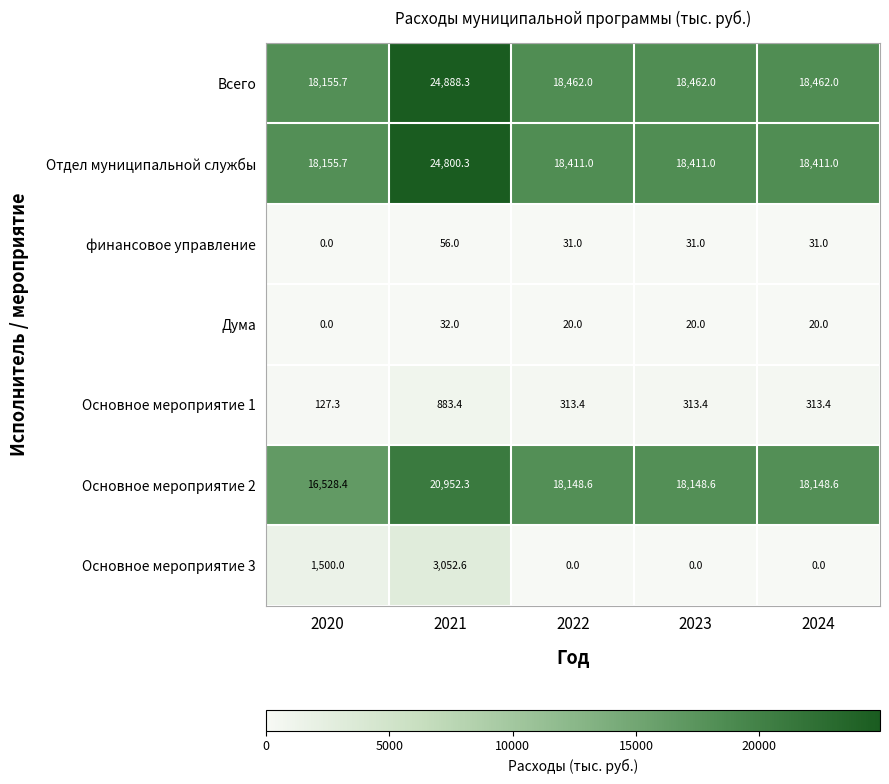

Rank the series at 2021 from highest to lowest value.

Всего, Отдел муниципальной службы, Основное мероприятие 2, Основное мероприятие 3, Основное мероприятие 1, финансовое управление, Дума